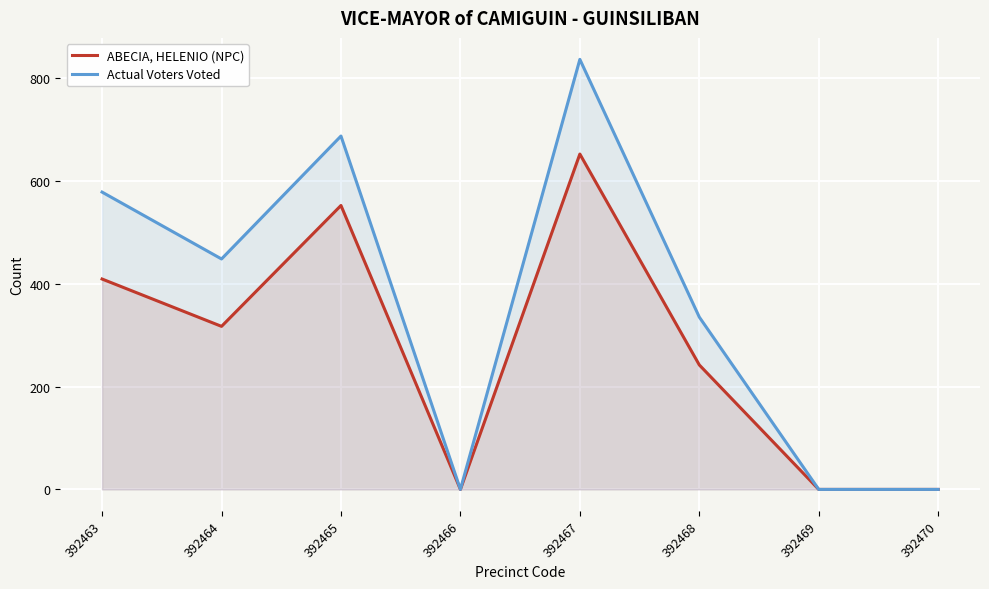

Where is the first local maximum for ABECIA, HELENIO (NPC)?

392465